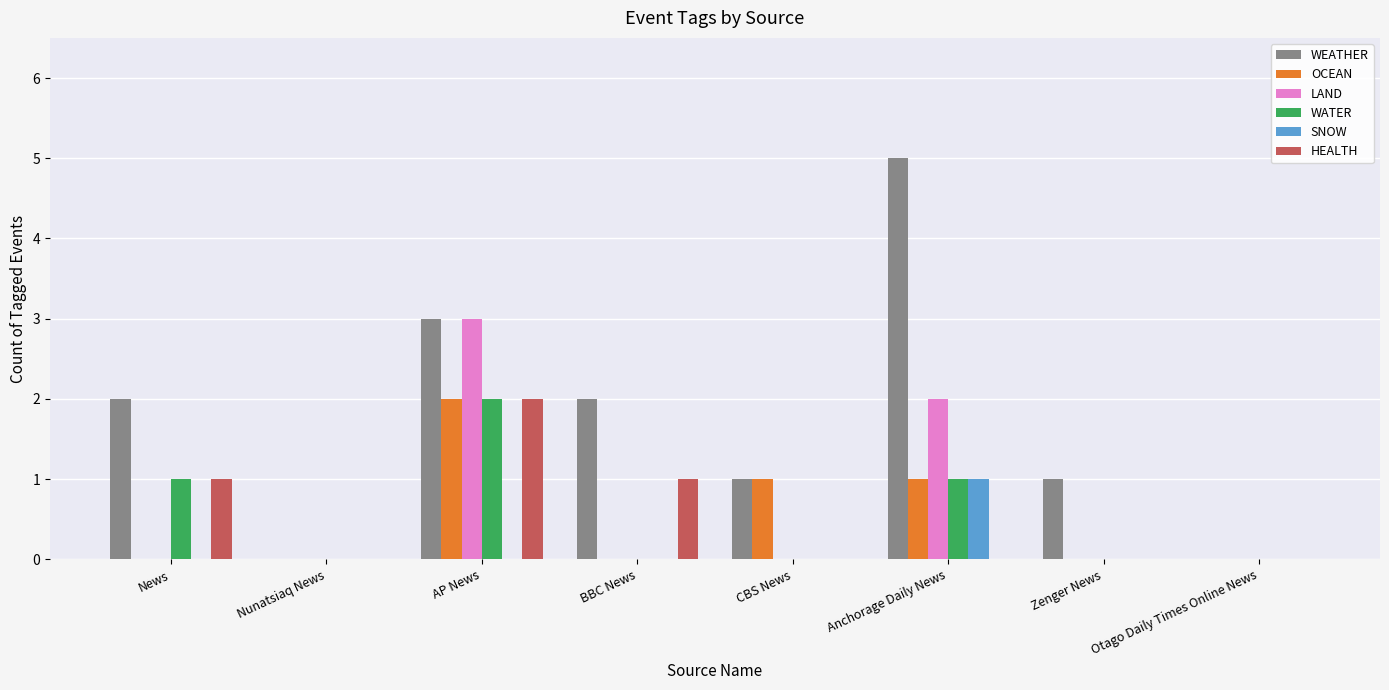

Read the OCEAN value at AP News.

2